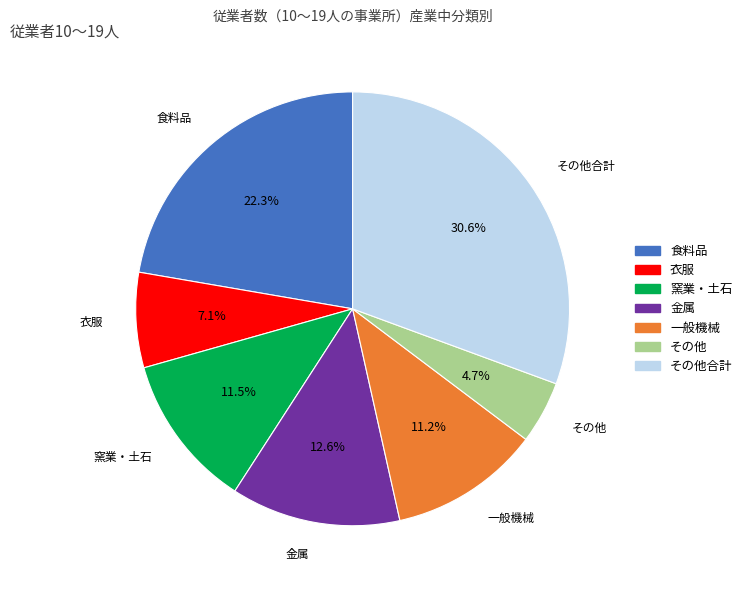

Does 食料品 represent more than half of the total?

No